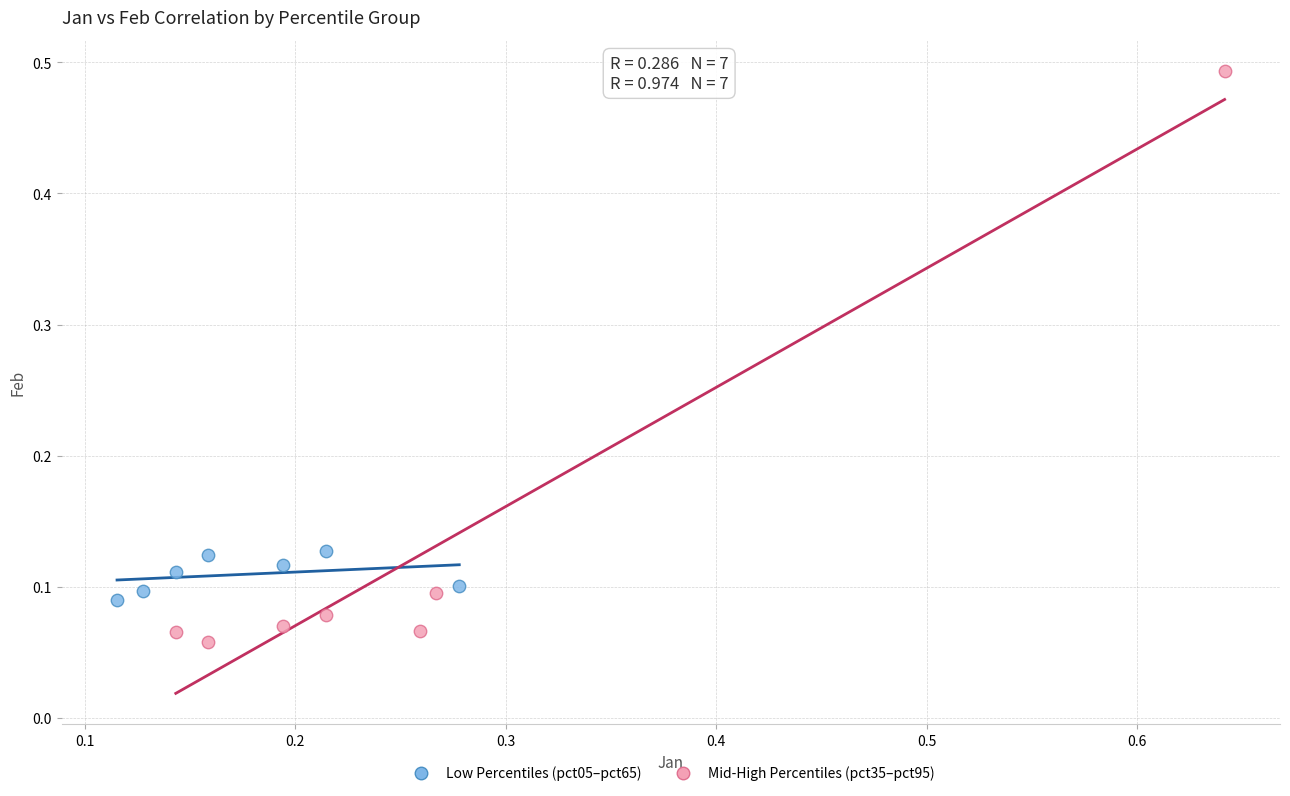

Which series reaches the maximum Y coordinate?

Mid-High Percentiles (pct35–pct95)